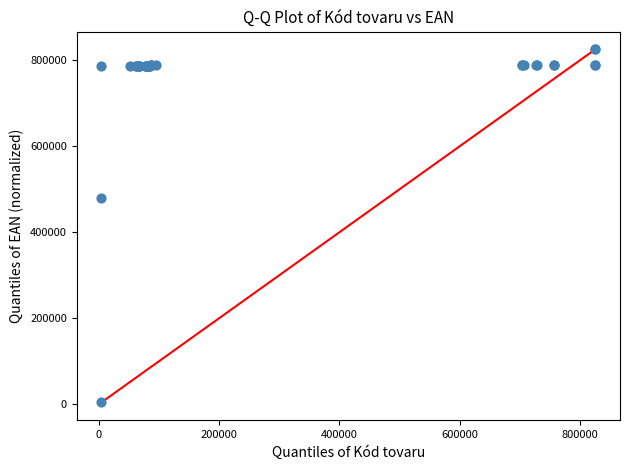

What Y value in the scatter plot is closest to 415046?

478967.7